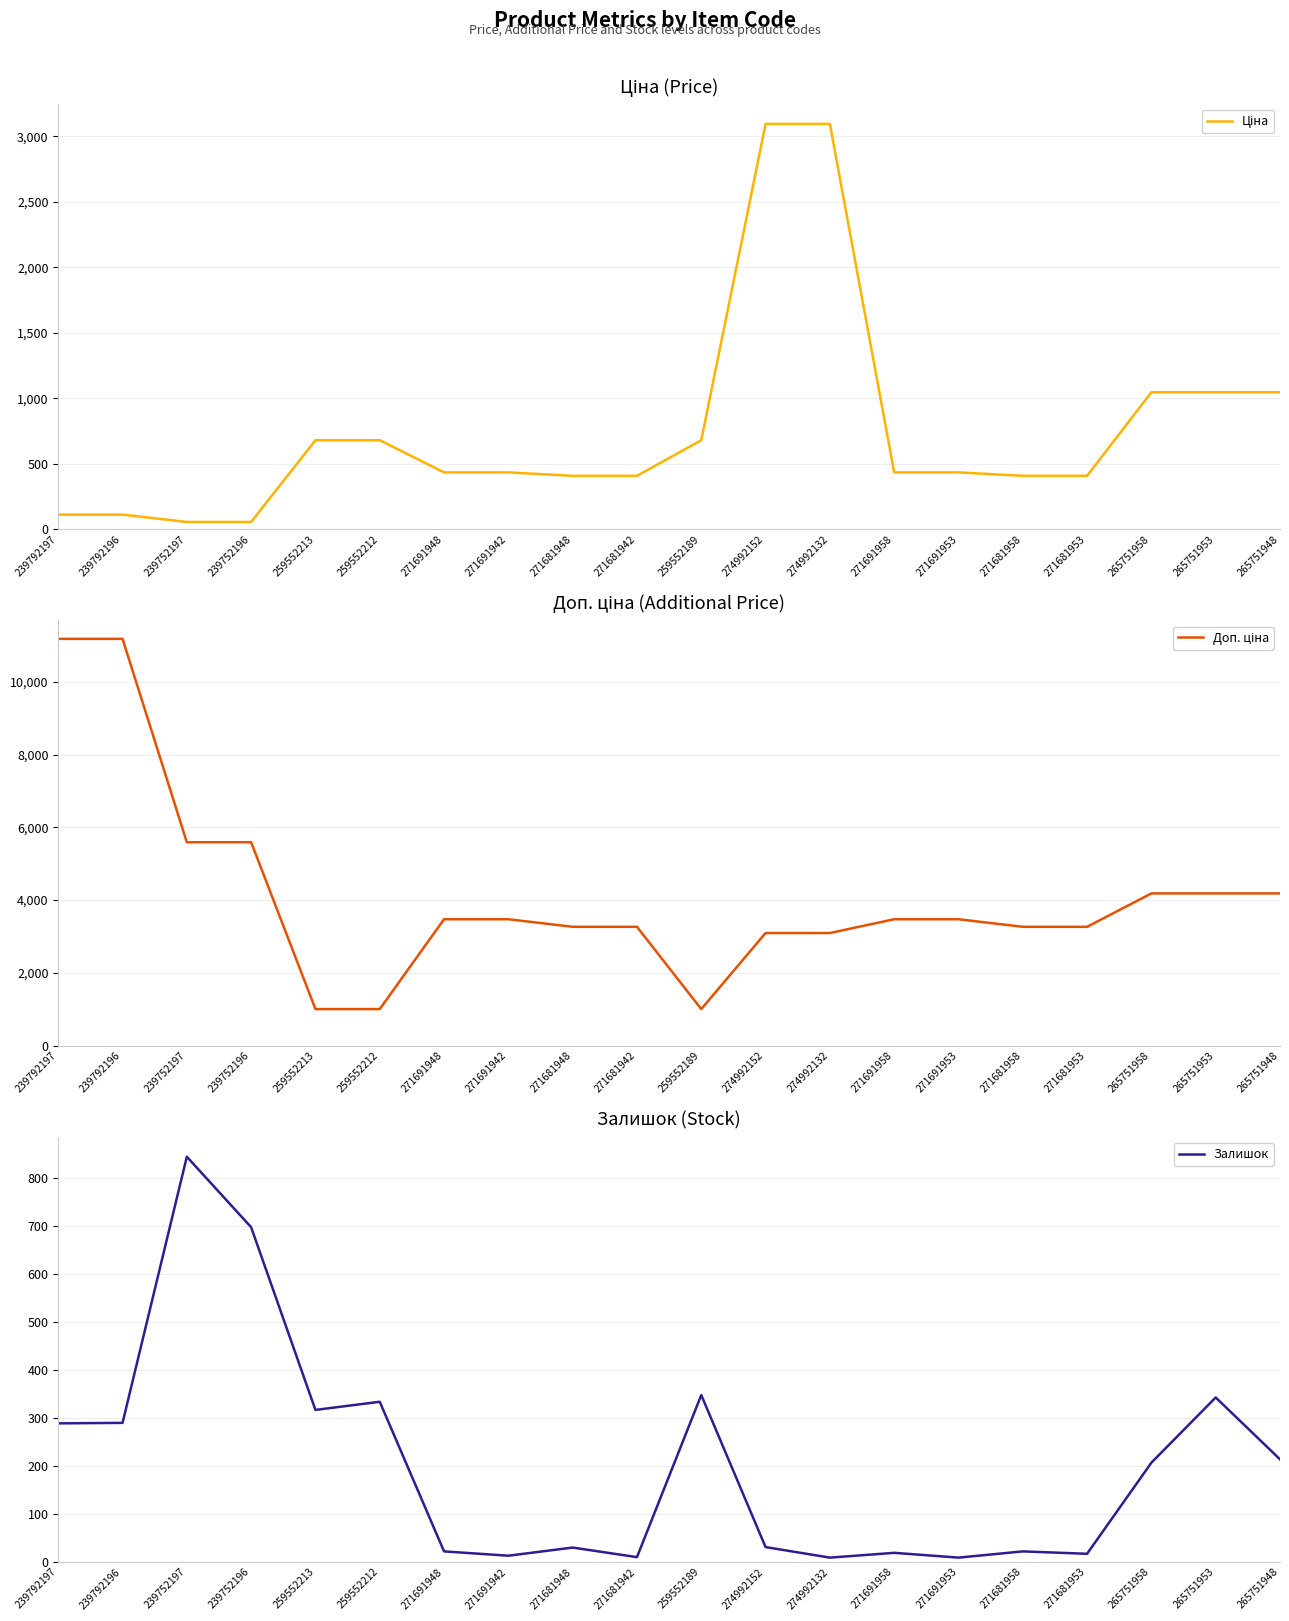

Between 271691942 and 271681948, which is larger?

271691942